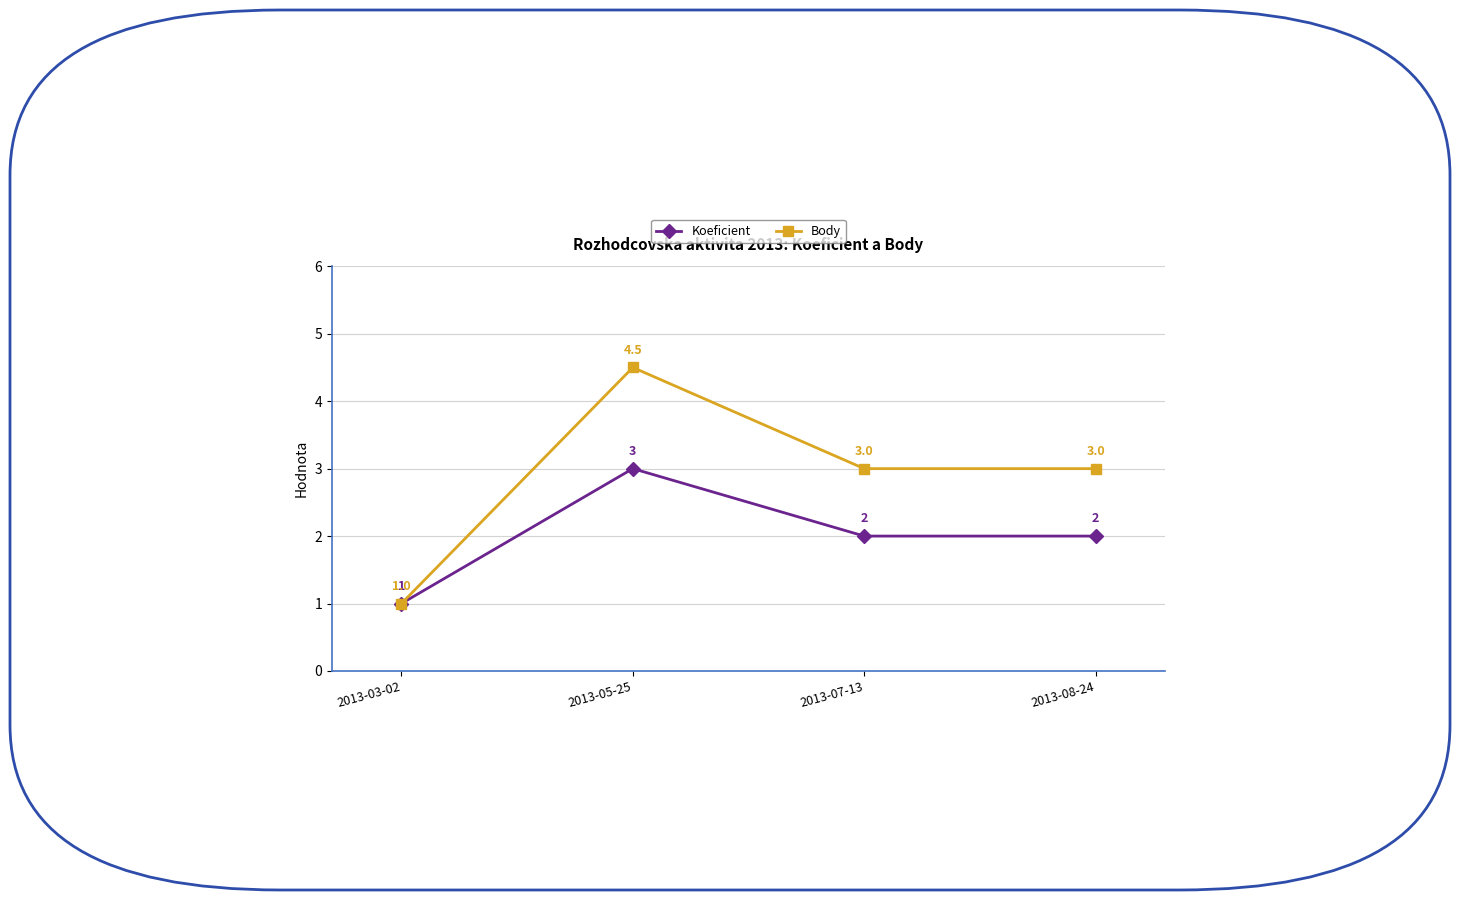

What is the difference between the Koeficient values at 2013-05-25 and 2013-07-13?

1.0